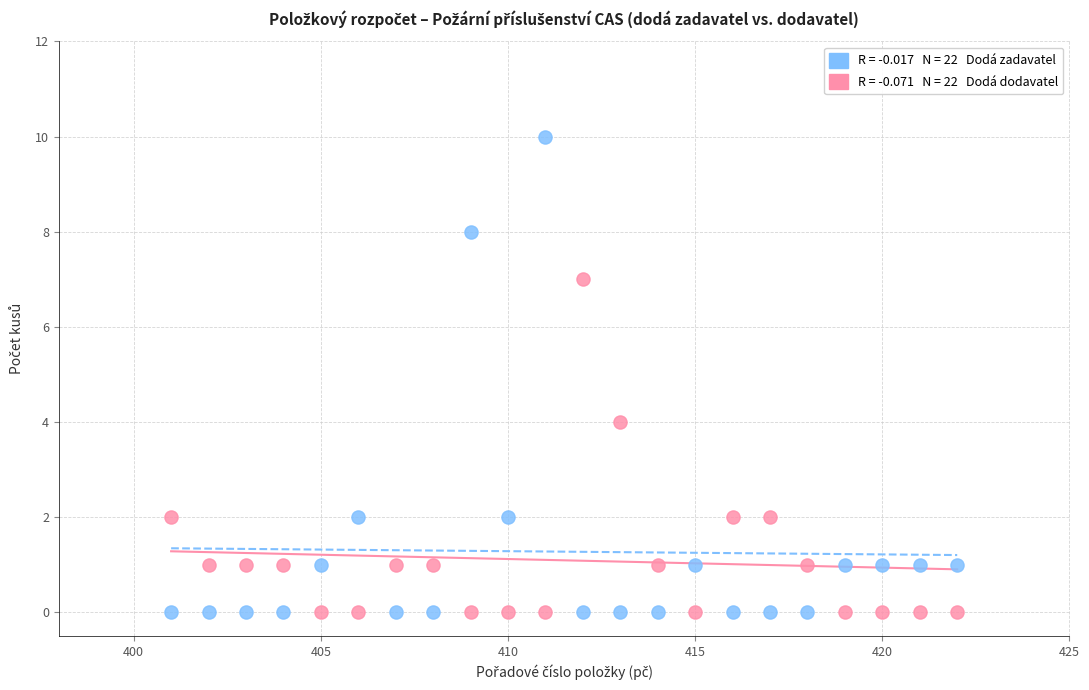

Across all series, what Y value is closest to 5?

4